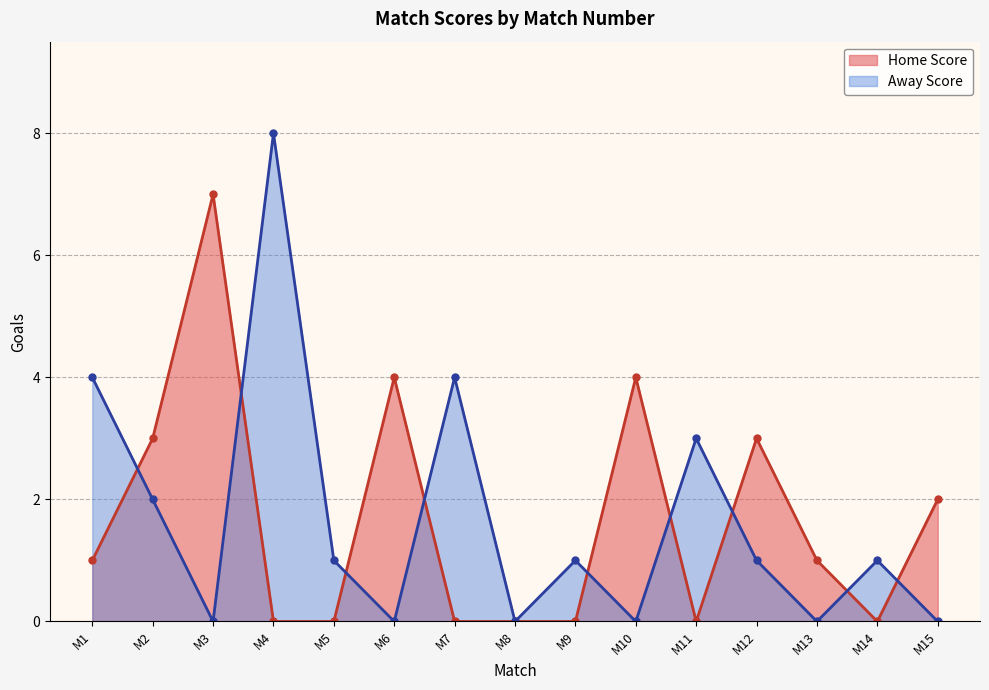

How many values in the Away Score series exceed 1?

5